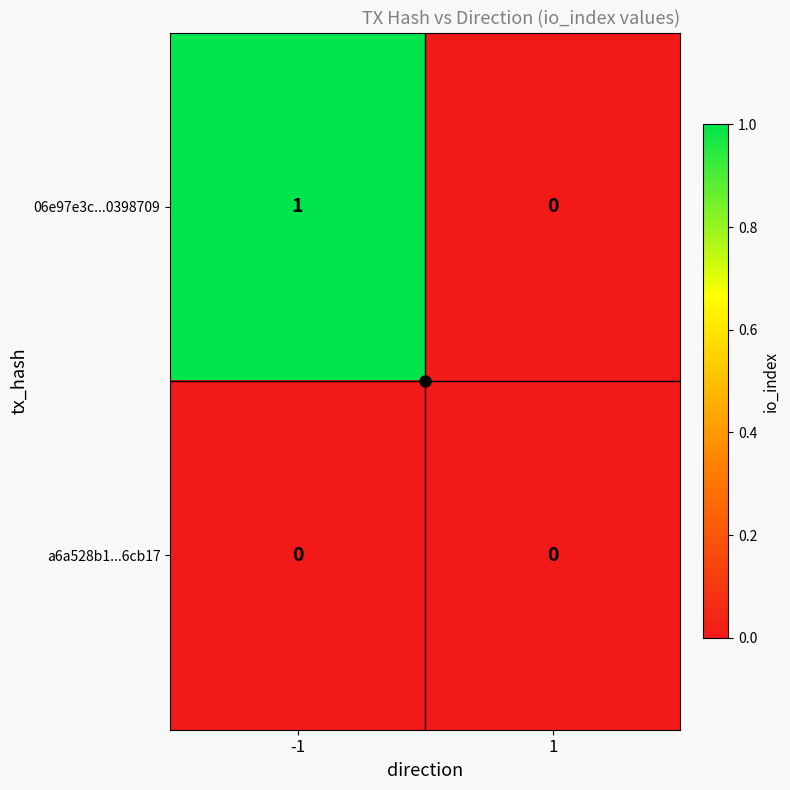

Which series has the largest range (max minus min)?

06e97e3c...0398709